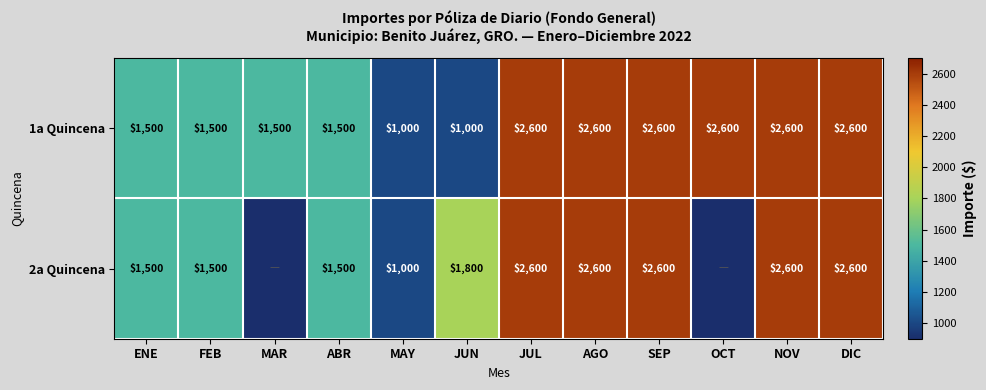

What is the spread (max minus min) of values at JUN?

800